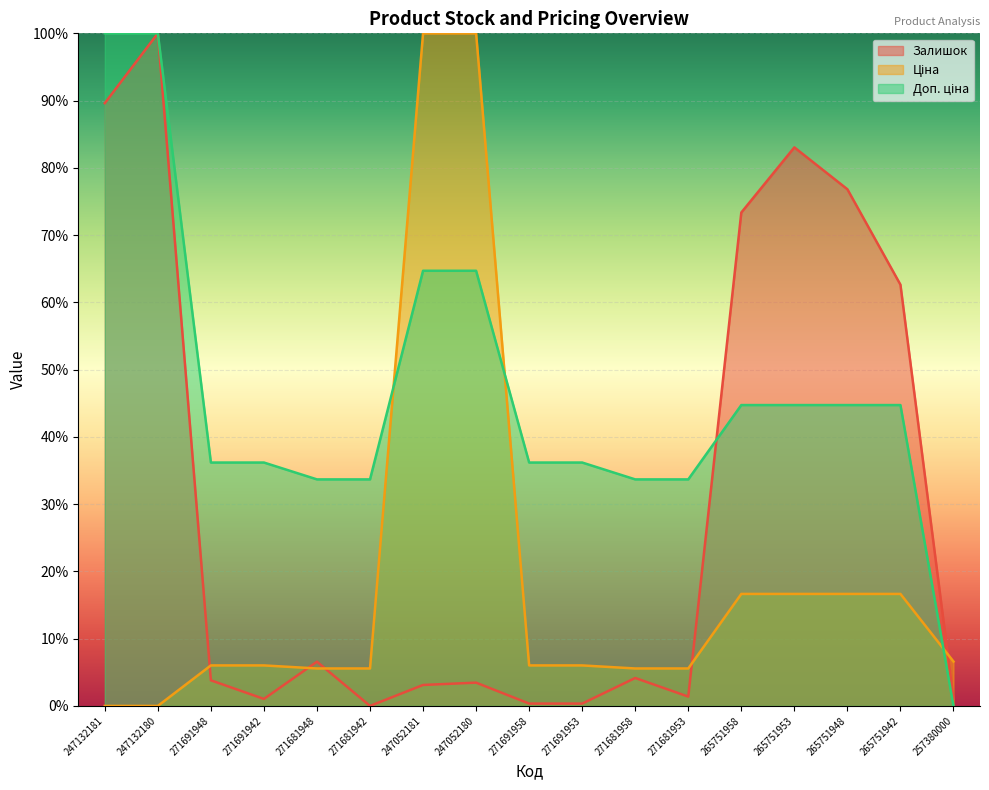

At how many categories does at least one series exceed 29?

16